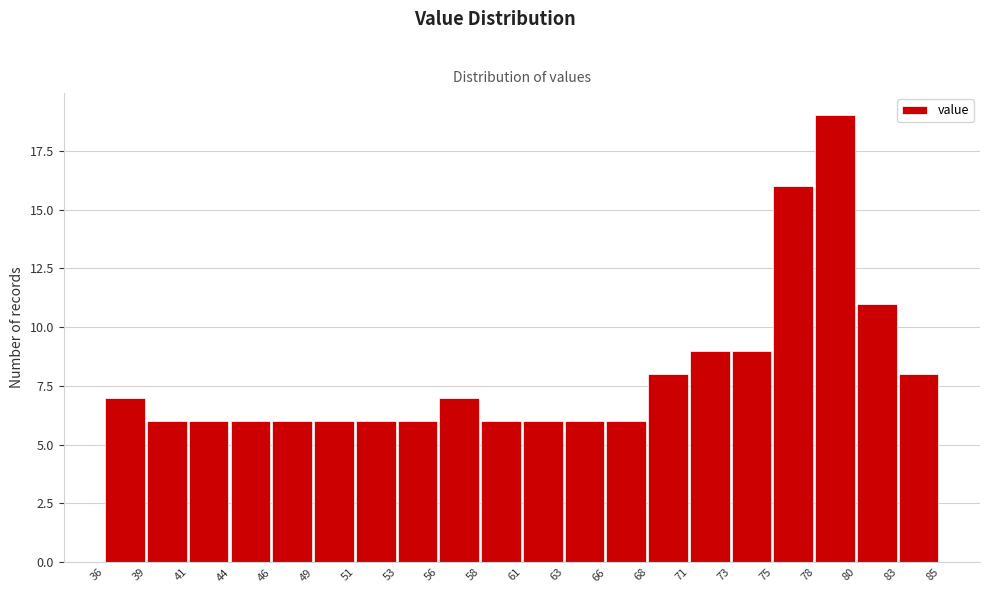

Over which range of the x-axis is the bar tallest?

78 to 80